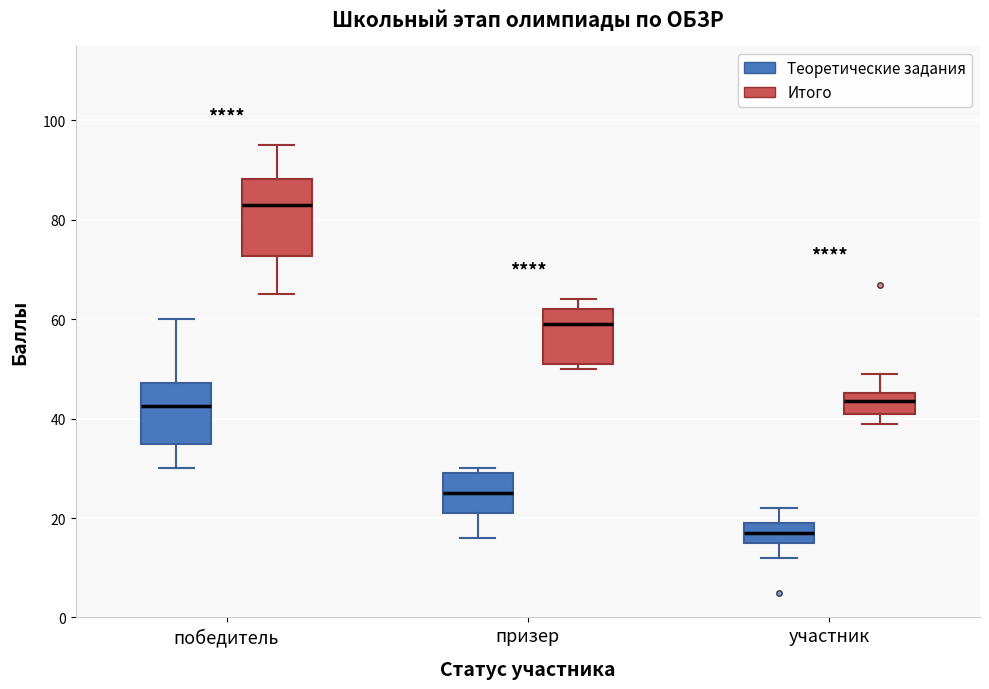

Reading left to right, read every box against the y-axis: the position of its median line, the range the box covers, and the ends of its whiskers. The values are not printed on the chart, so give them approximately, as read against the axis.

победитель (Теоретические задания): median 42, box 36 to 48, whiskers 30 to 60
победитель (Итого): median 84, box 72 to 88, whiskers 66 to 96
призер (Теоретические задания): median 26, box 22 to 30, whiskers 16 to 30 (just above the box's upper edge)
призер (Итого): median 60, box 52 to 62, whiskers 50 to 64
участник (Теоретические задания): median 18, box 16 to 20, whiskers 12 to 22
участник (Итого): median 44, box 42 to 46, whiskers 40 to 50